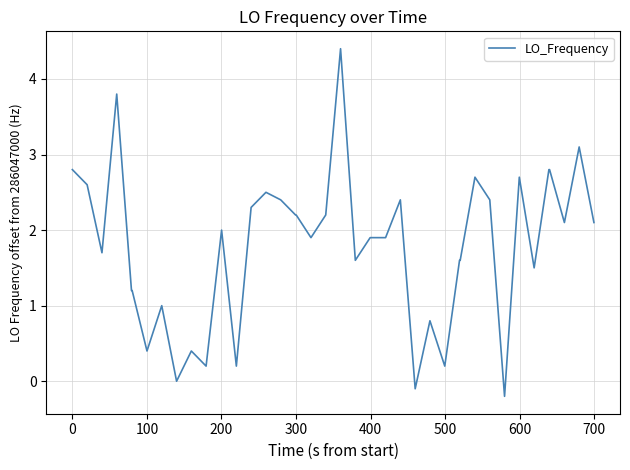

What is the maximum value shown in the chart?

4.4